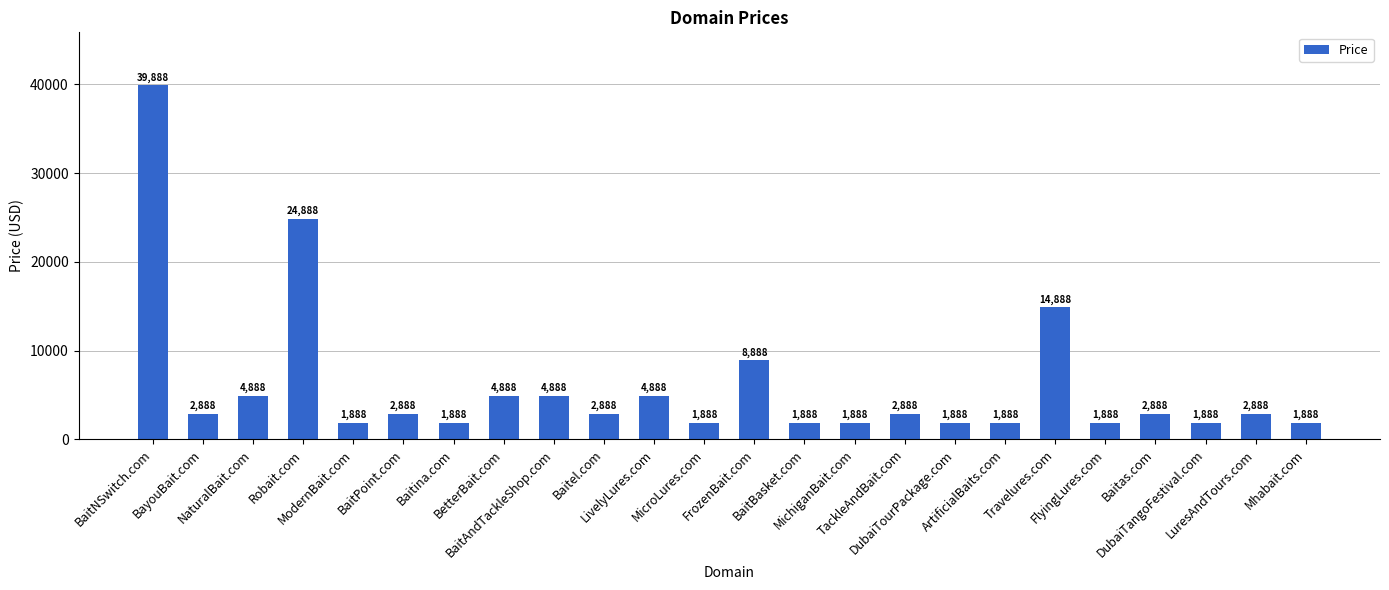

Approximately how many times larger is the value at Travelures.com compared to BaitNSwitch.com?

0.4